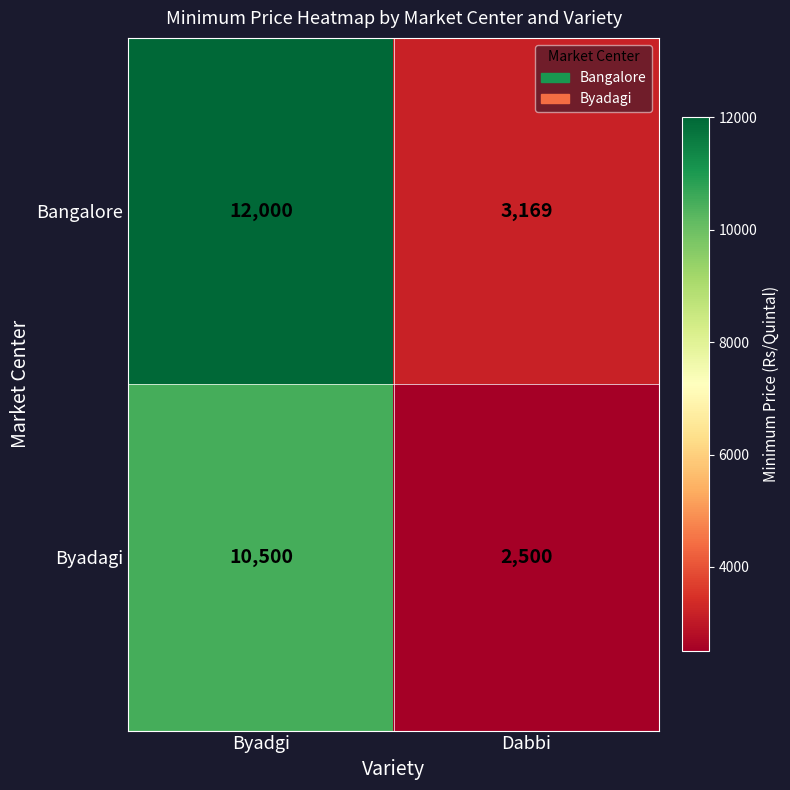

What is the difference between the maximum and minimum values in the Bangalore series?

8831